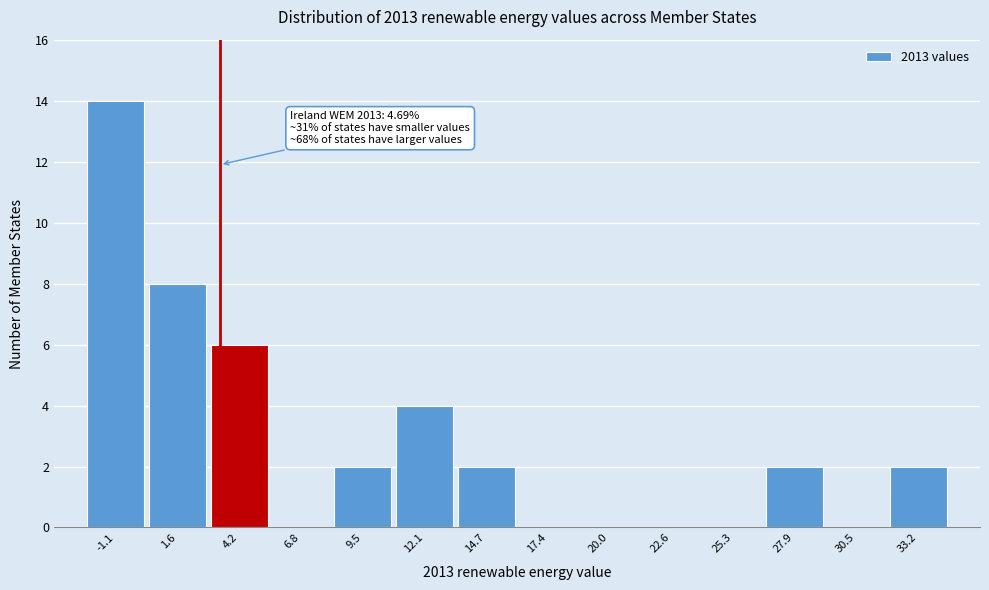

Reading left to right, what are all the values shown in this chart?

-1.1=14	1.6=8	4.2=6	6.8=0	9.5=2	12.1=4	14.7=2	17.4=0	20.0=0	22.6=0	25.3=0	27.9=2	30.5=0	33.2=2